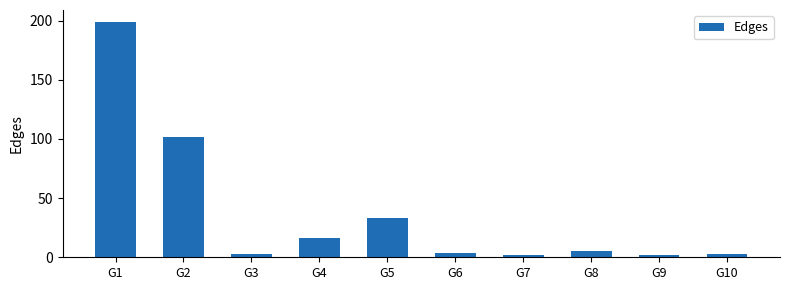

Which category has the highest value across all series?

G1